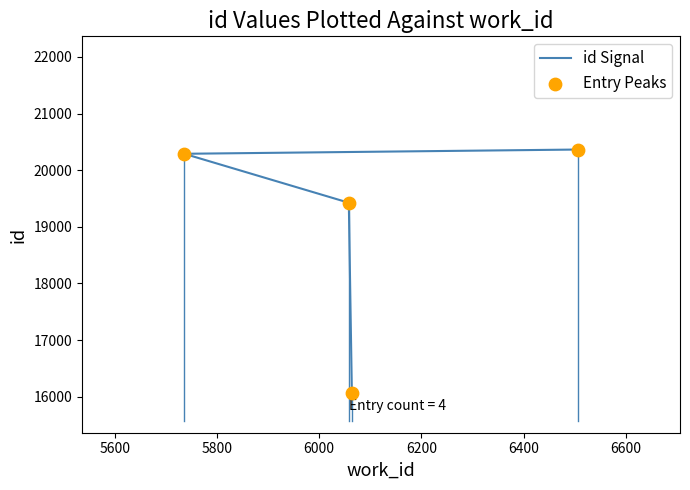

What are all the series names shown in the legend?

id Signal, Entry Peaks